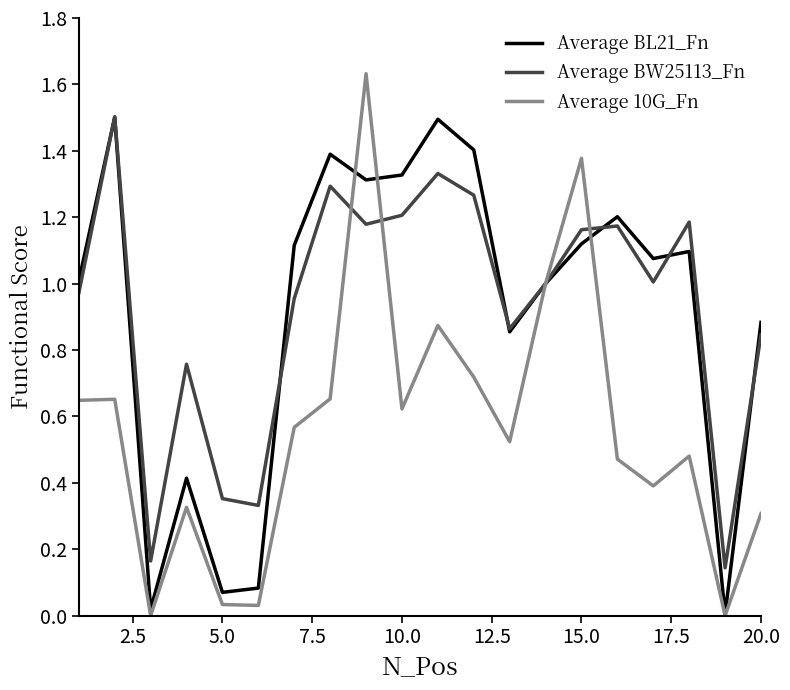

Which series has the widest spread of values?

Average 10G_Fn